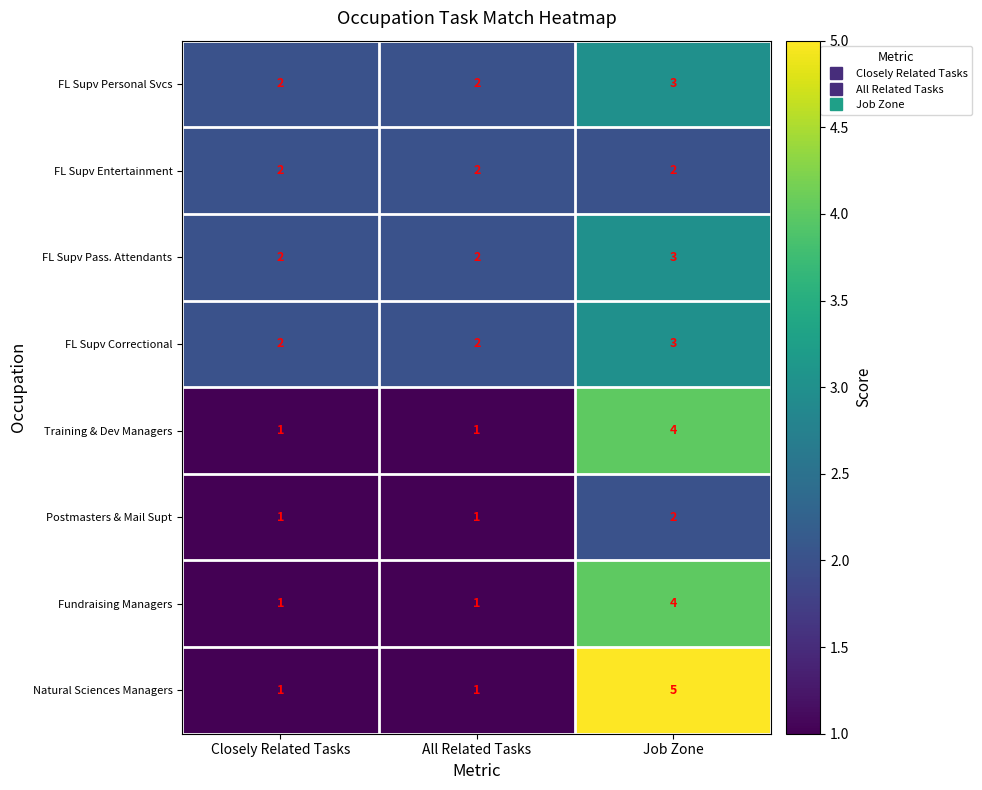

Count the FL Supv Personal Svcs values in the range 2 to 3.

3